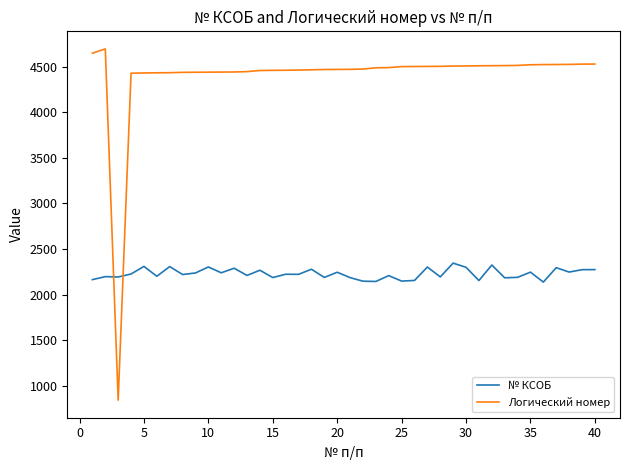

List the series in order of their peak value, lowest first.

№ КСОБ, Логический номер